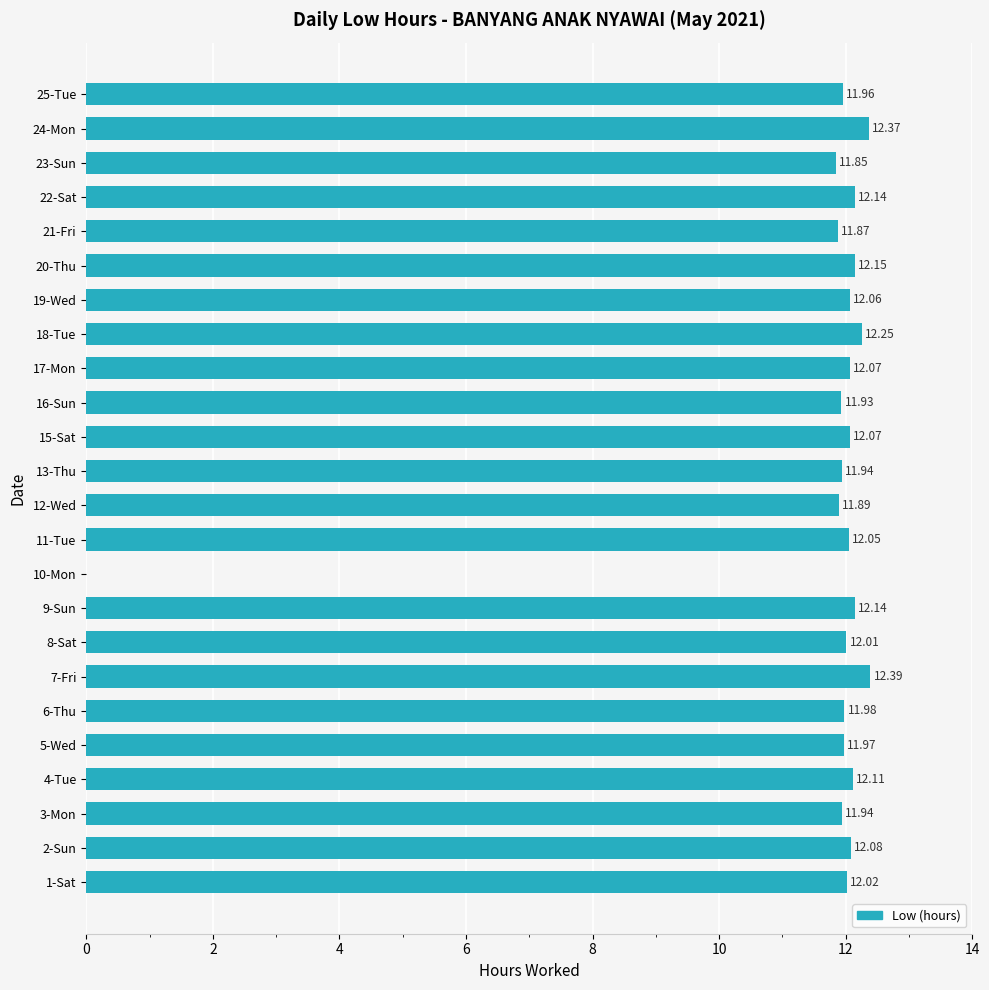

What is the sum of all values?

277.2